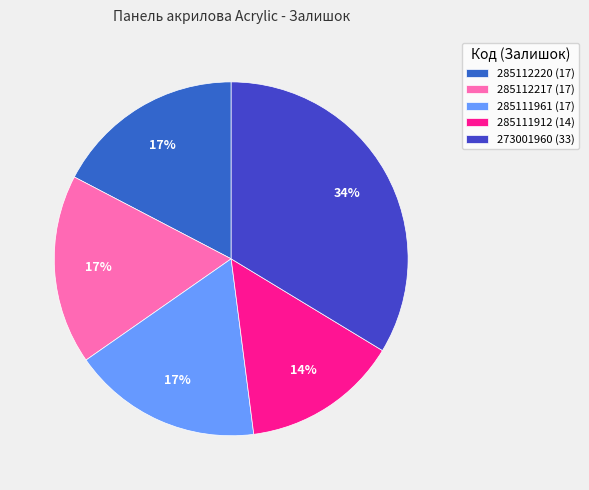

What is the total percentage of 273001960 and 285111961?

51.0%